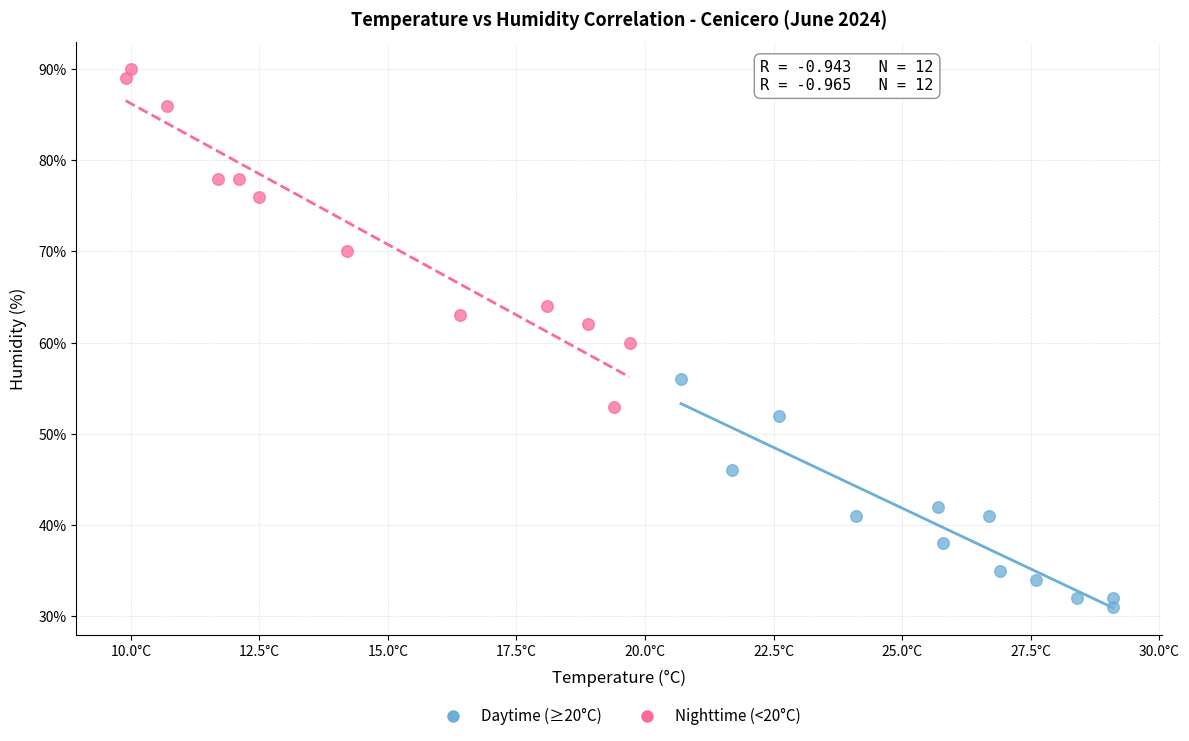

Which series has the largest Y range (max minus min)?

Nighttime (<20°C)